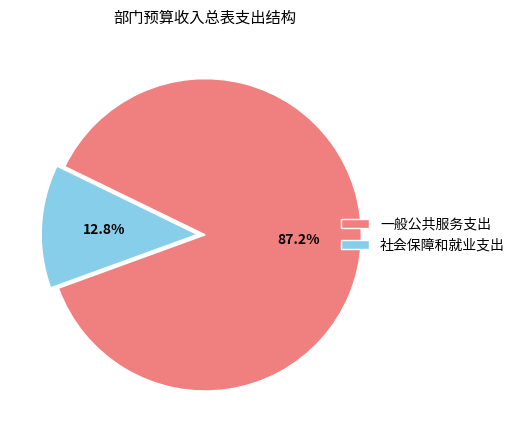

To the nearest percent, what is the difference between the largest and smallest slice percentages?

74%